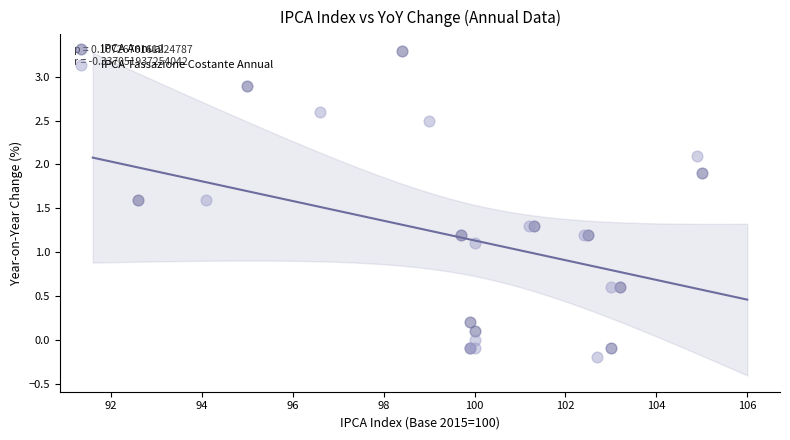

Which series has the widest spread of Y values?

IPCA Annual